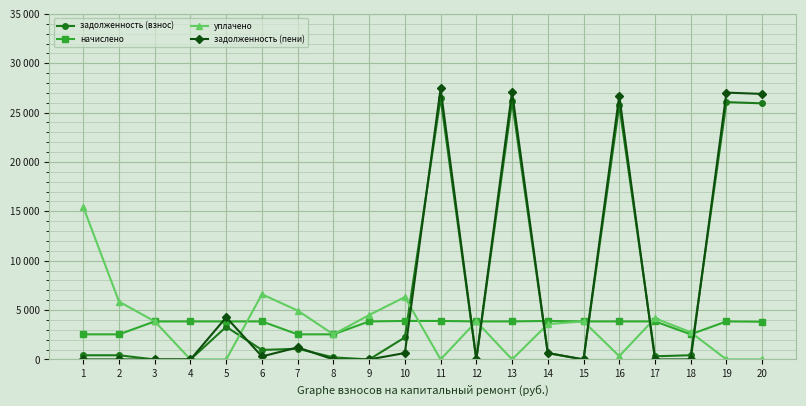

What is the total value across all series at 16?

56645.5